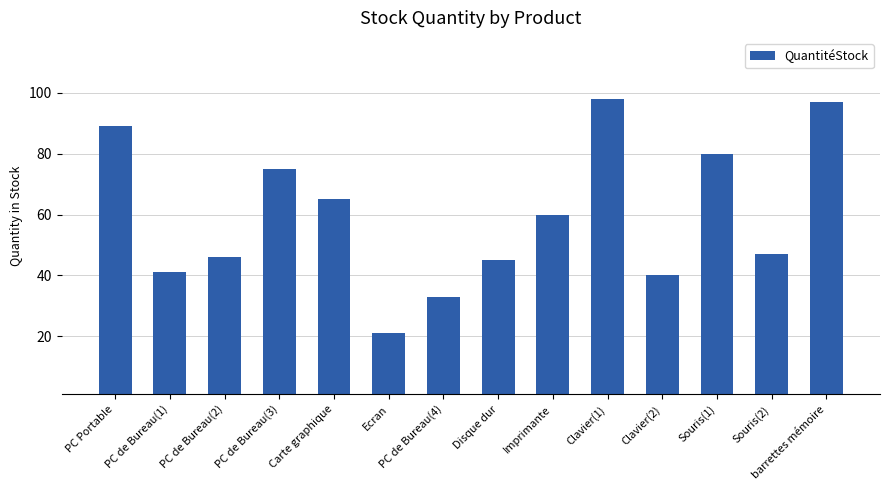

Reading left to right, extract all data points from this chart.

89	41	46	75	65	21	33	45	60	98	40	80	47	97